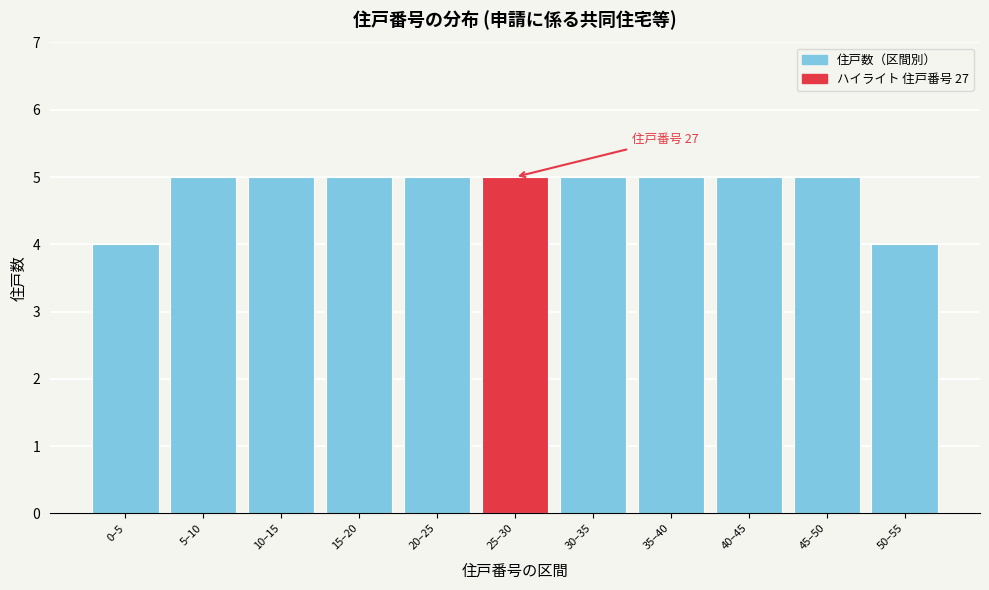

Reading left to right, list all the values displayed in this chart.

4	5	5	5	5	5	5	5	5	5	4